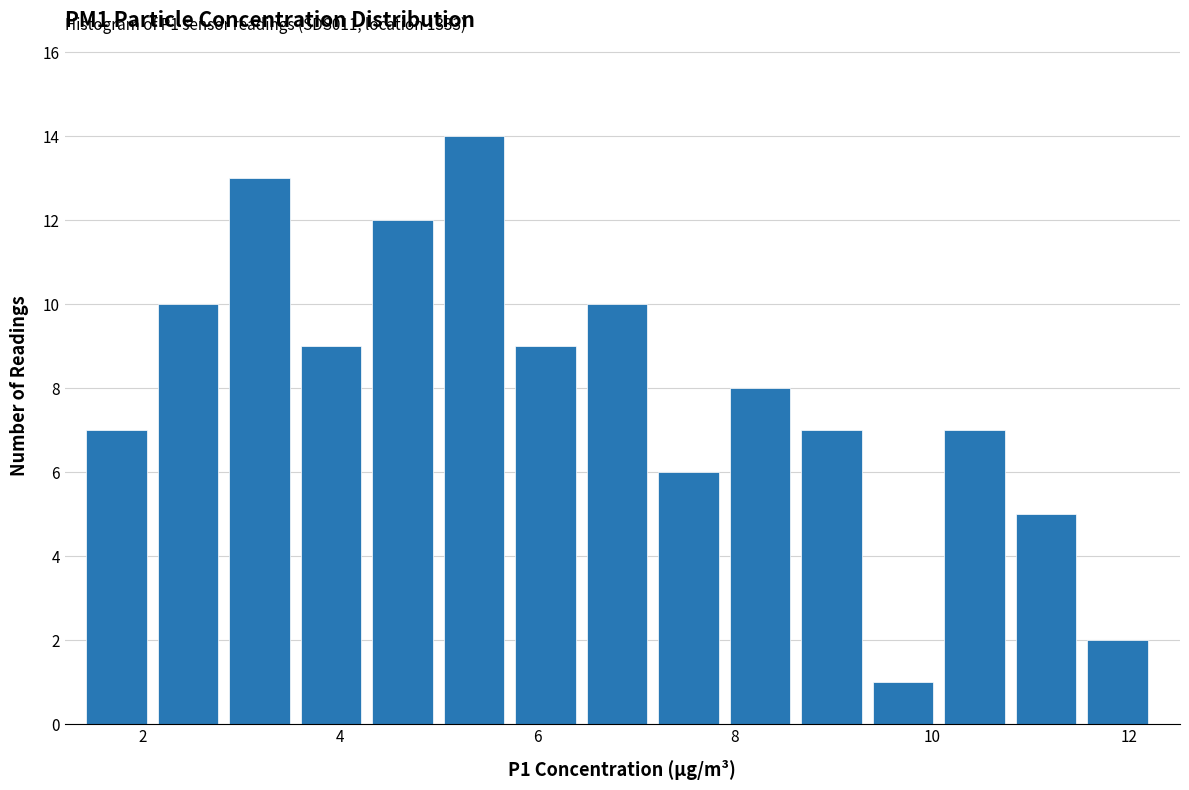

Read against the x-axis, roughly where is the centre of the tallest bar?

5.4